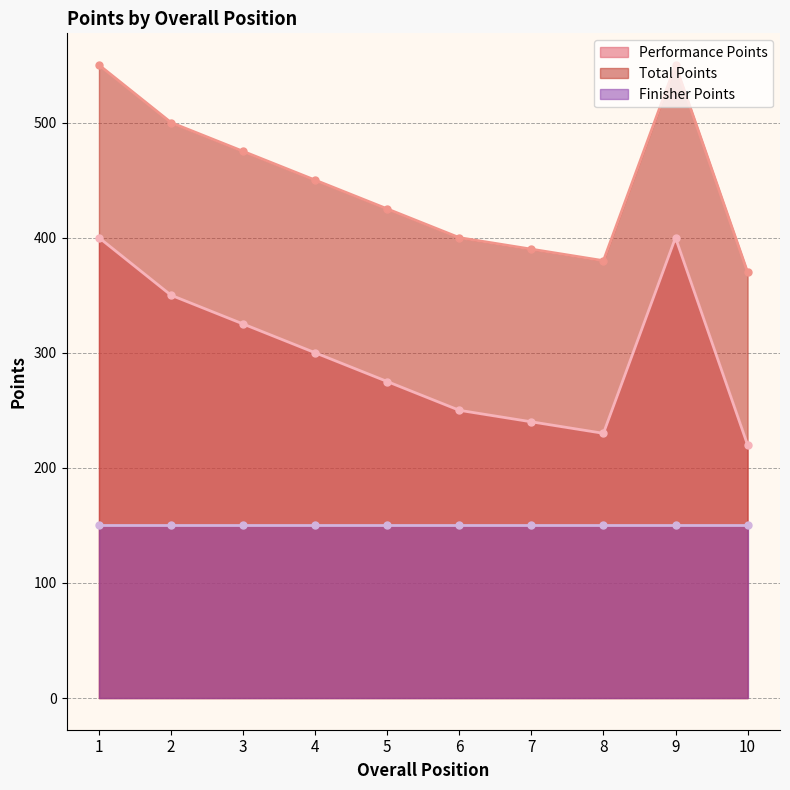

How many interior local peaks does the Performance Points series have?

1